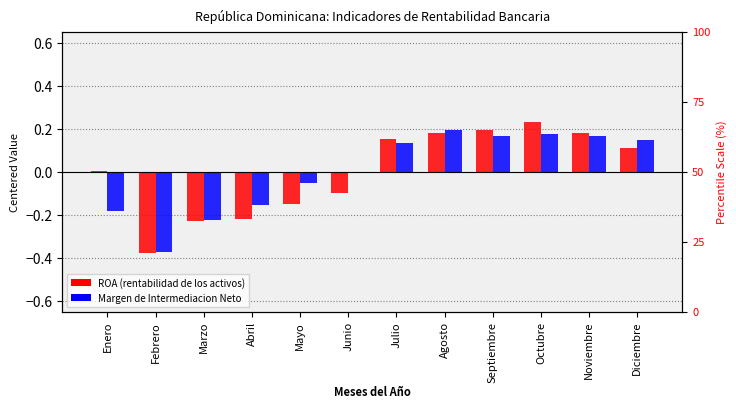

How many categories are shown in the chart?

12